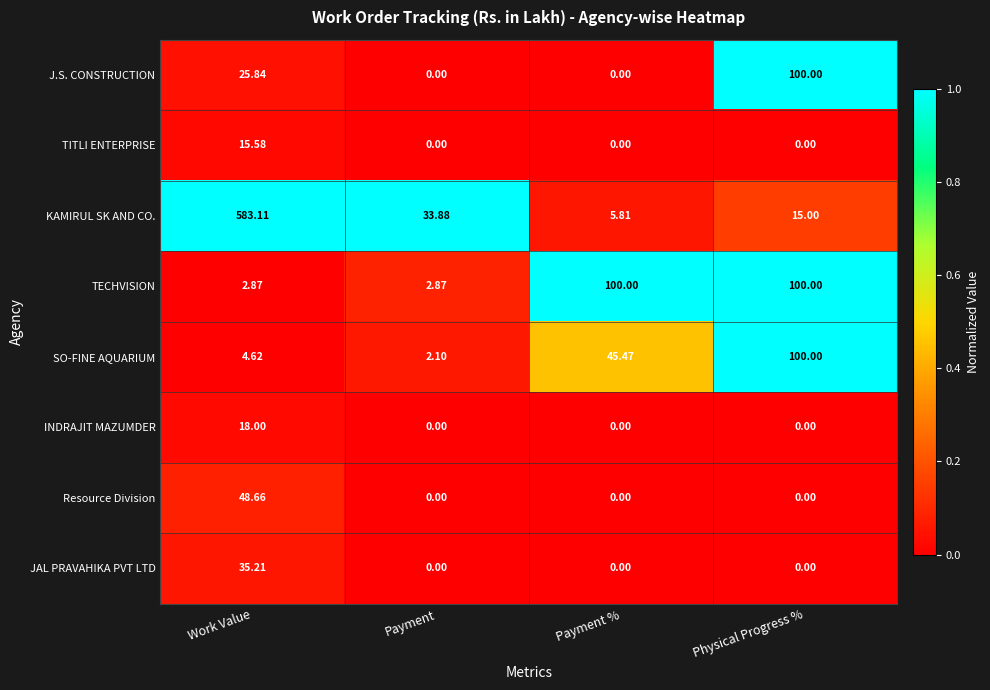

At which label is SO-FINE AQUARIUM closest to 51?

Payment %